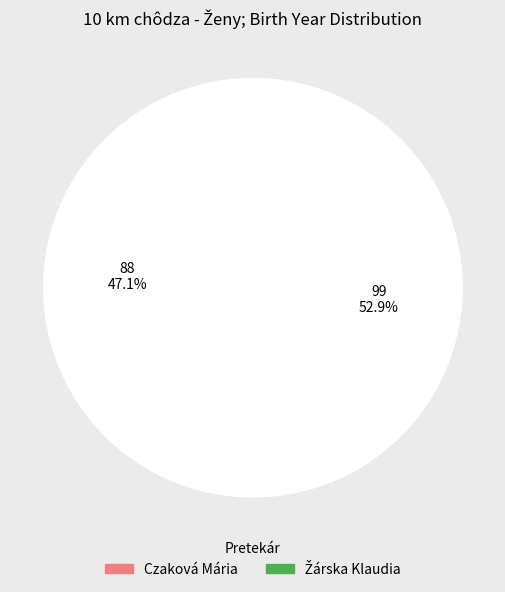

Does any single category account for the majority?

Yes